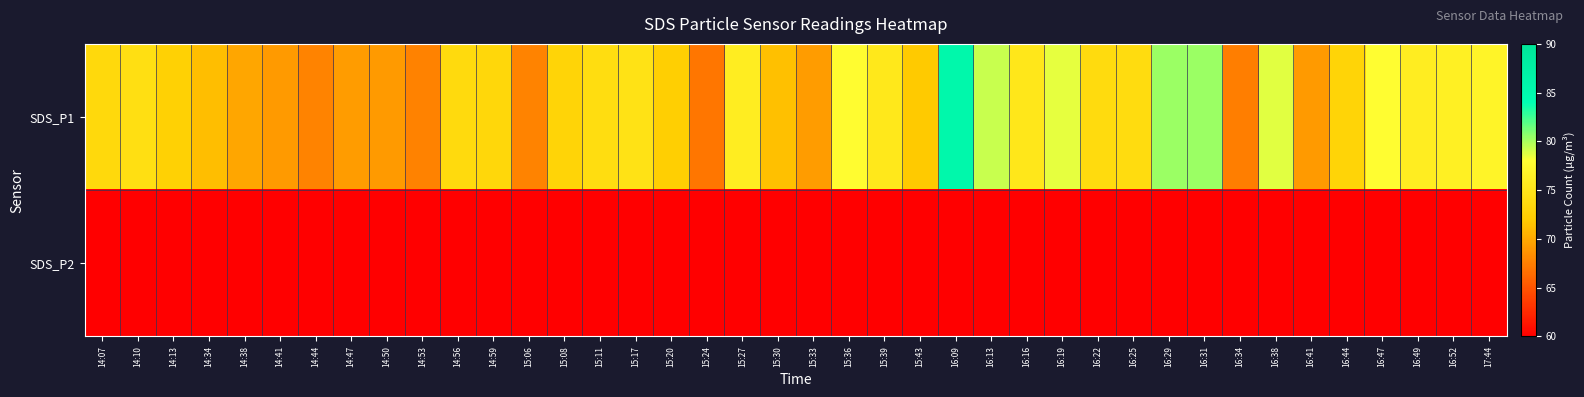

Reading right to left, transcribe all the data shown in this chart.

SDS_P1: 17:44=76.8	16:52=76.2	16:49=76.0	16:47=77.8	16:44=73.0	16:41=69.1	16:38=78.7	16:34=67.5	16:31=80.3	16:29=80.3	16:25=73.8	16:22=73.8	16:19=78.5	16:16=75.2	16:13=79.3	16:09=85.6	15:43=71.9	15:39=75.3	15:36=77.8	15:33=69.2	15:30=71.3	15:27=76.0	15:24=67.0	15:20=72.3	15:17=74.6	15:11=74.0	15:08=73.0	15:06=67.8	14:59=73.3	14:56=73.7	14:53=67.7	14:50=69.0	14:47=69.2	14:44=67.8	14:41=69.1	14:38=69.8	14:34=71.2	14:13=72.6	14:10=74.2	14:07=73.6
SDS_P2: 17:44=36.0	16:52=34.9	16:49=35.3	16:47=36.5	16:44=34.6	16:41=33.7	16:38=35.1	16:34=33.6	16:31=36.1	16:29=36.4	16:25=36.3	16:22=34.0	16:19=34.6	16:16=34.7	16:13=36.4	16:09=35.6	15:43=35.5	15:39=35.6	15:36=37.0	15:33=34.2	15:30=33.5	15:27=36.5	15:24=32.9	15:20=36.7	15:17=36.3	15:11=37.6	15:08=35.8	15:06=34.0	14:59=35.9	14:56=34.8	14:53=34.2	14:50=34.6	14:47=34.3	14:44=34.0	14:41=33.8	14:38=34.4	14:34=32.9	14:13=34.4	14:10=34.6	14:07=32.7